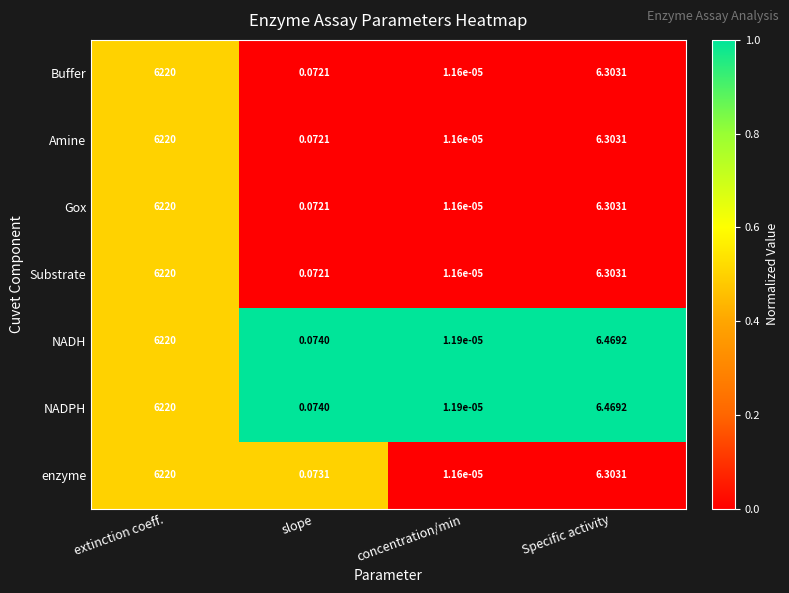

List the labels in order of NADH value, smallest first.

concentration/min, slope, Specific activity, extinction coeff.